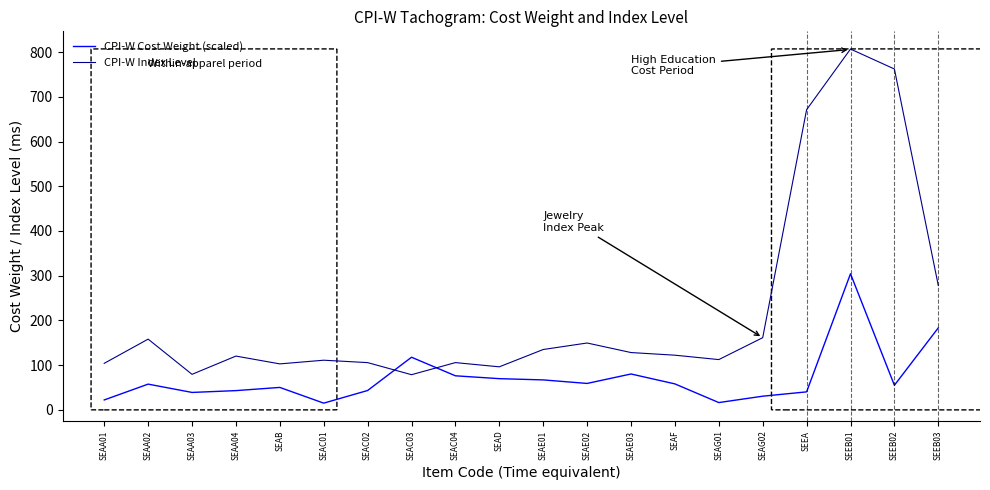

At how many categories does at least one series exceed 660?

3